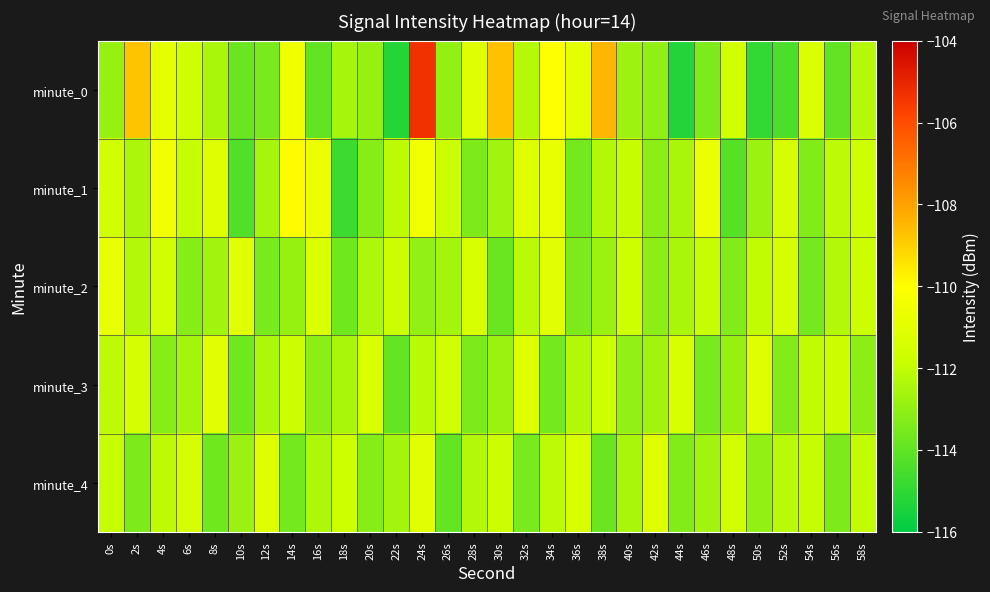

Rank the series by their maximum value, from highest to lowest.

minute_0, minute_1, minute_2, minute_3, minute_4